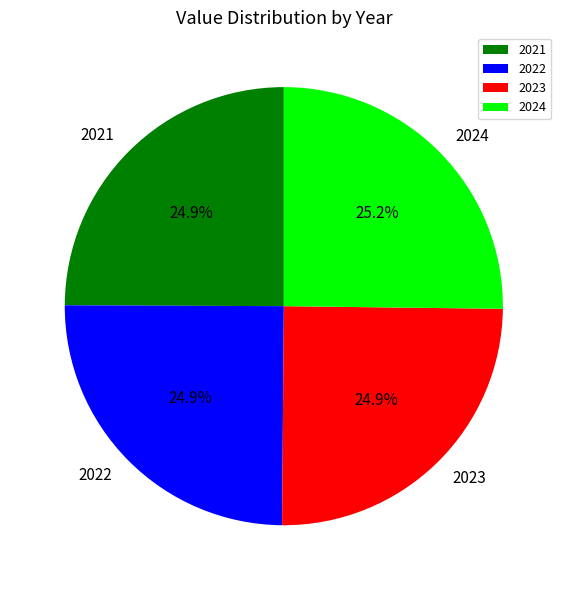

To the nearest percent, what portion does 2024 represent?

25%